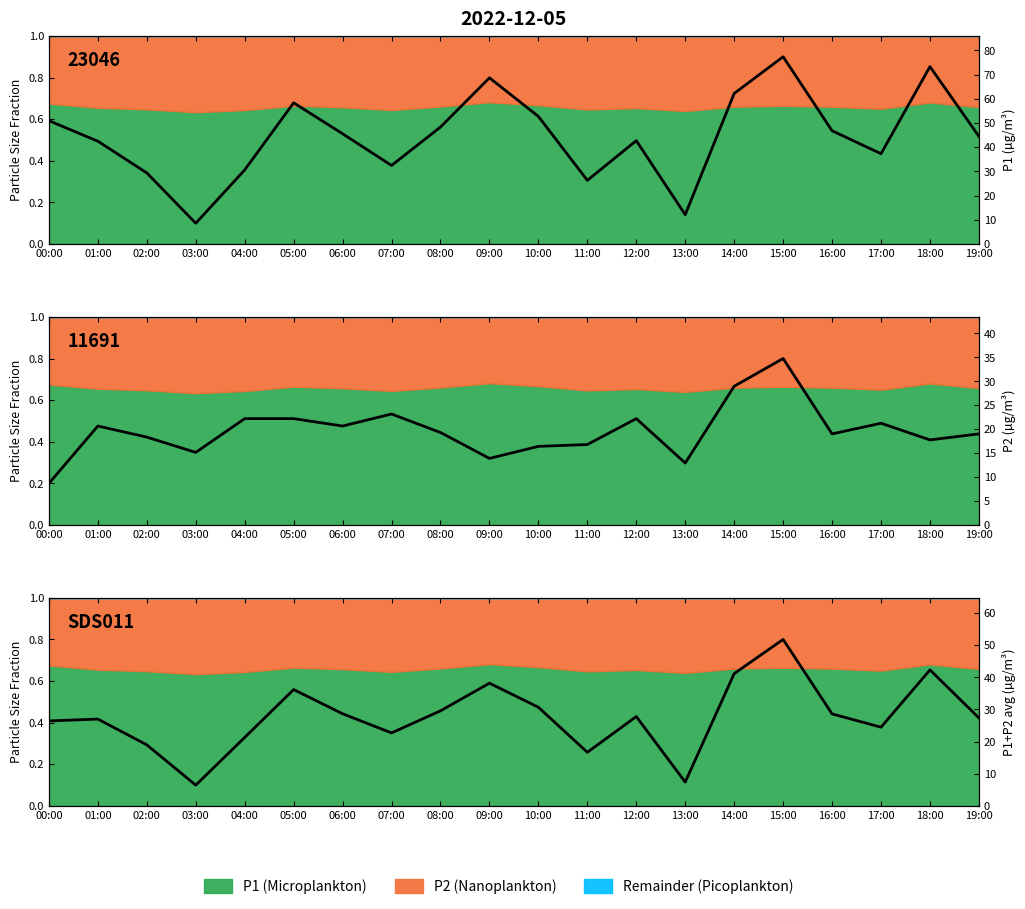

Where is P1 nearest to the value 0?

03:00